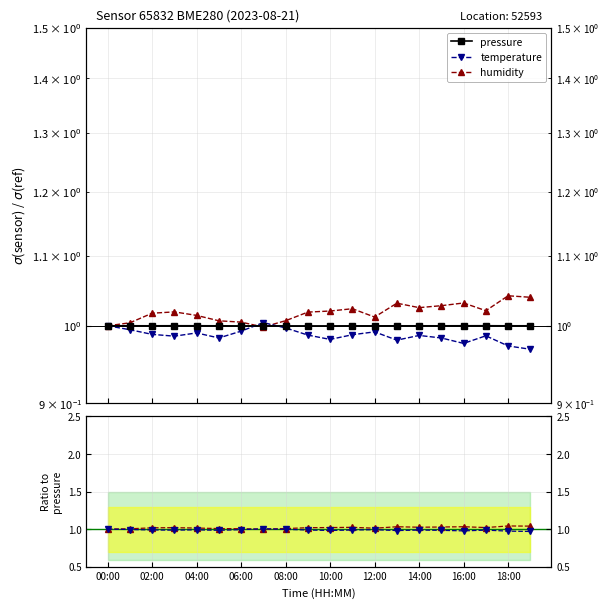

Is it true that pressure equals 1.0 at 14:00?

True